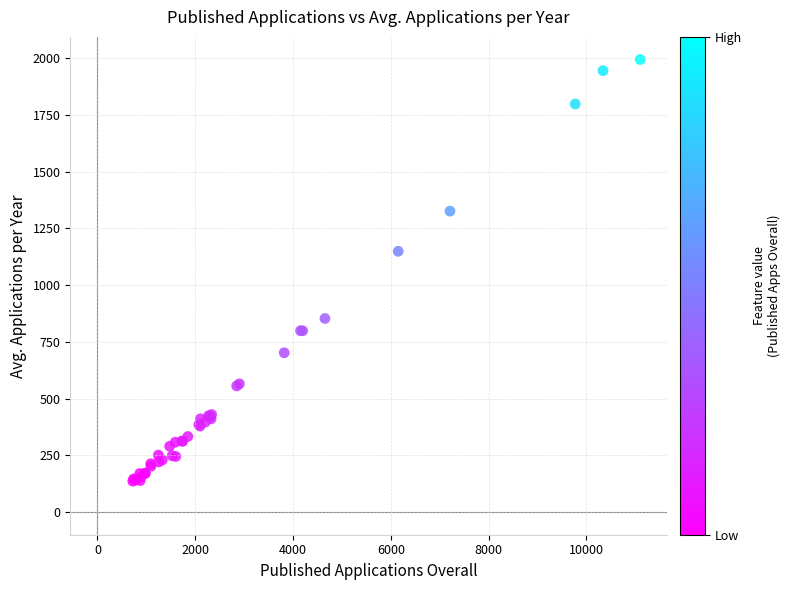

What Y value in the scatter plot is closest to 1065?

1149